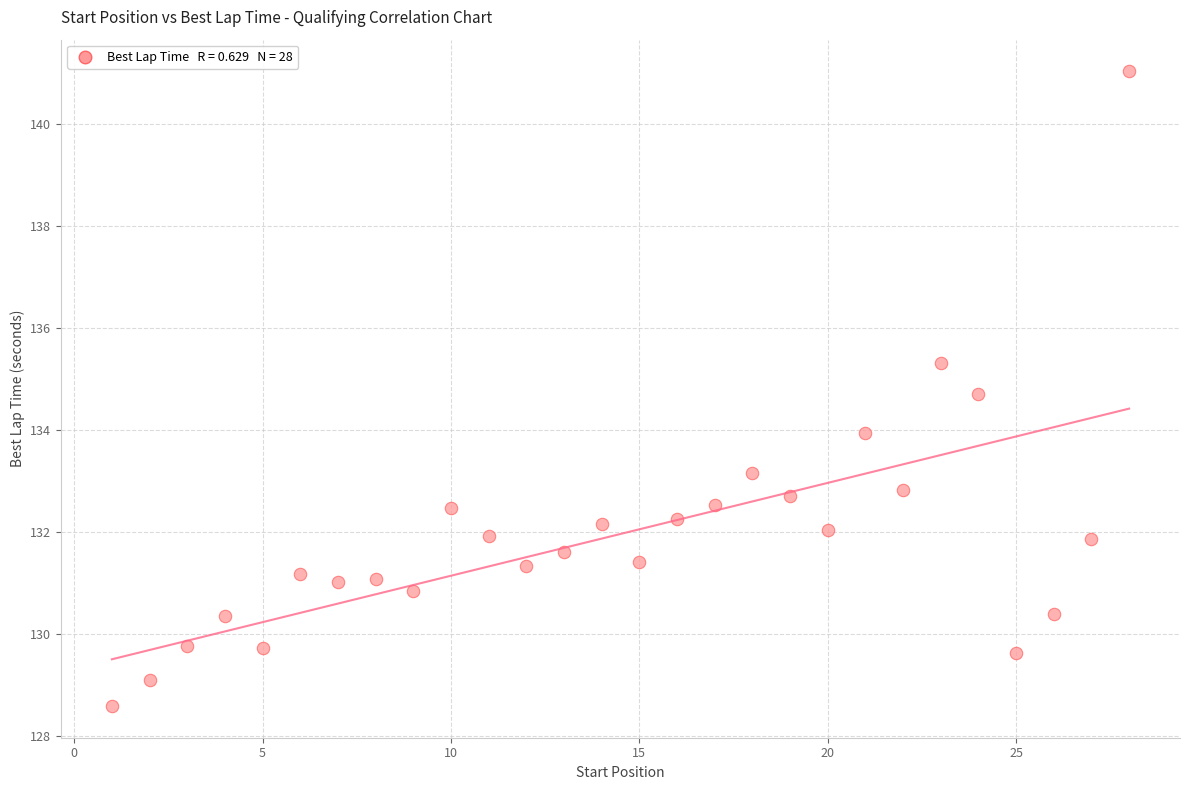

What is the range of Y values (max minus min)?

12.4